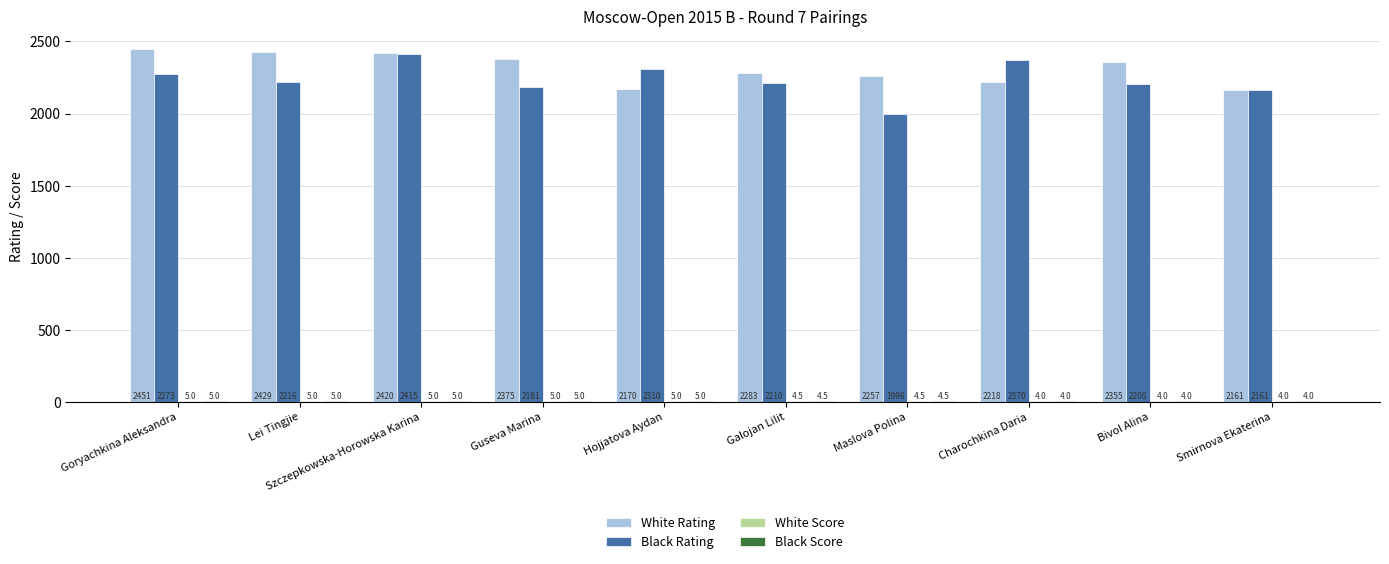

Is the value of White Rating at Charochkina Daria greater than the value of Black Rating at Hojjatova Aydan?

No